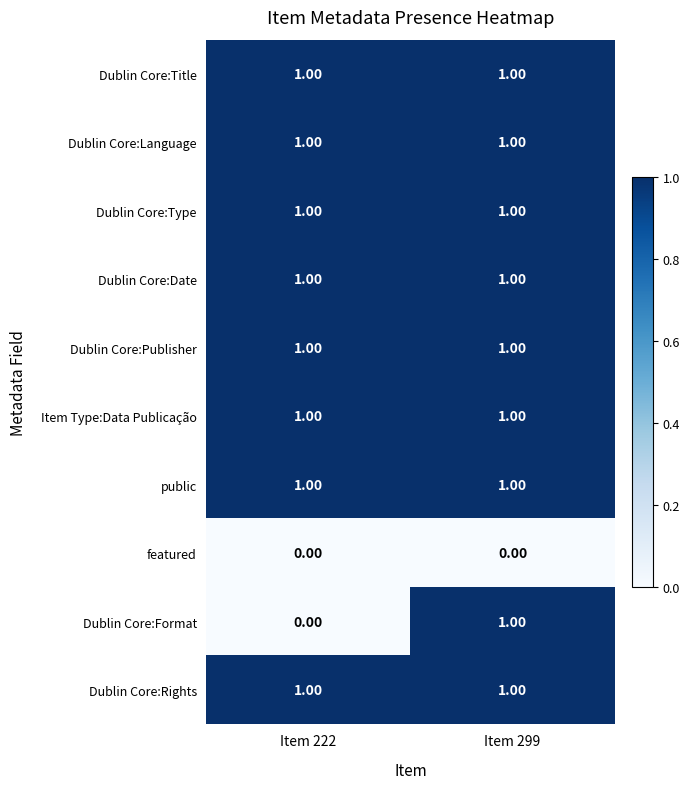

Is the value of Dublin Core:Publisher at Item 222 greater than the value of featured at Item 222?

Yes